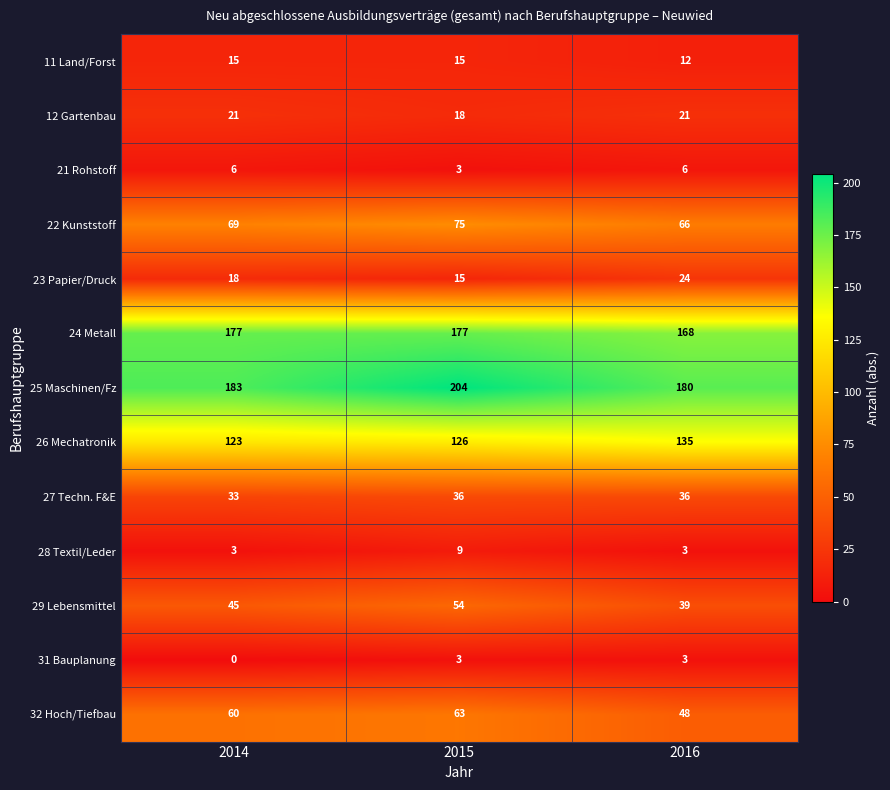

Between 2015 and 2016, which series saw the biggest shift?

25 Maschinen/Fz